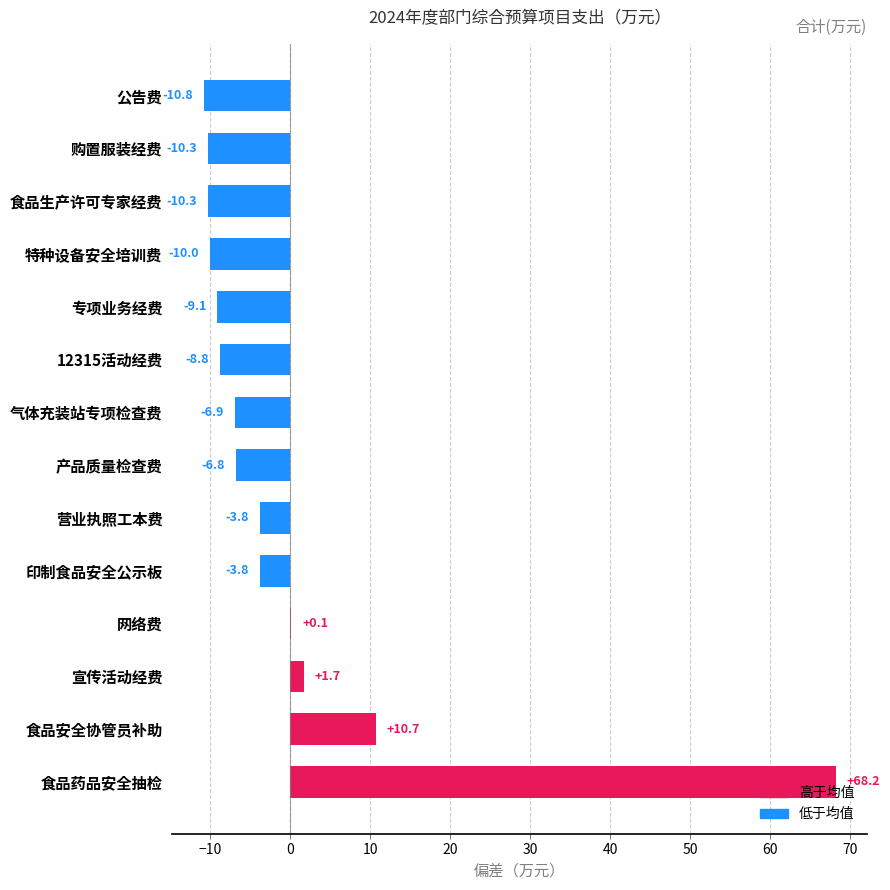

Which label corresponds to the largest value in the chart?

食品药品安全抽检